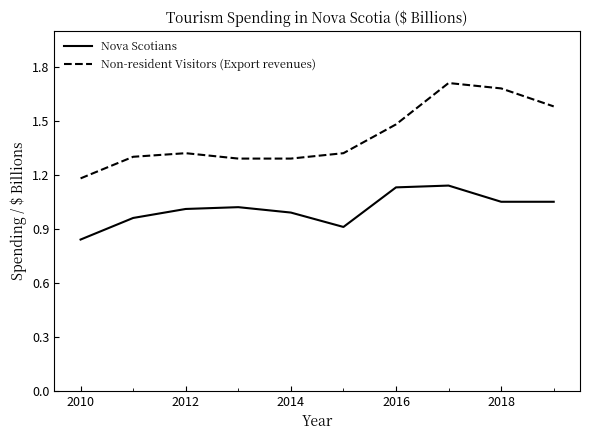

Is this an area chart (filled region under the line)?

No